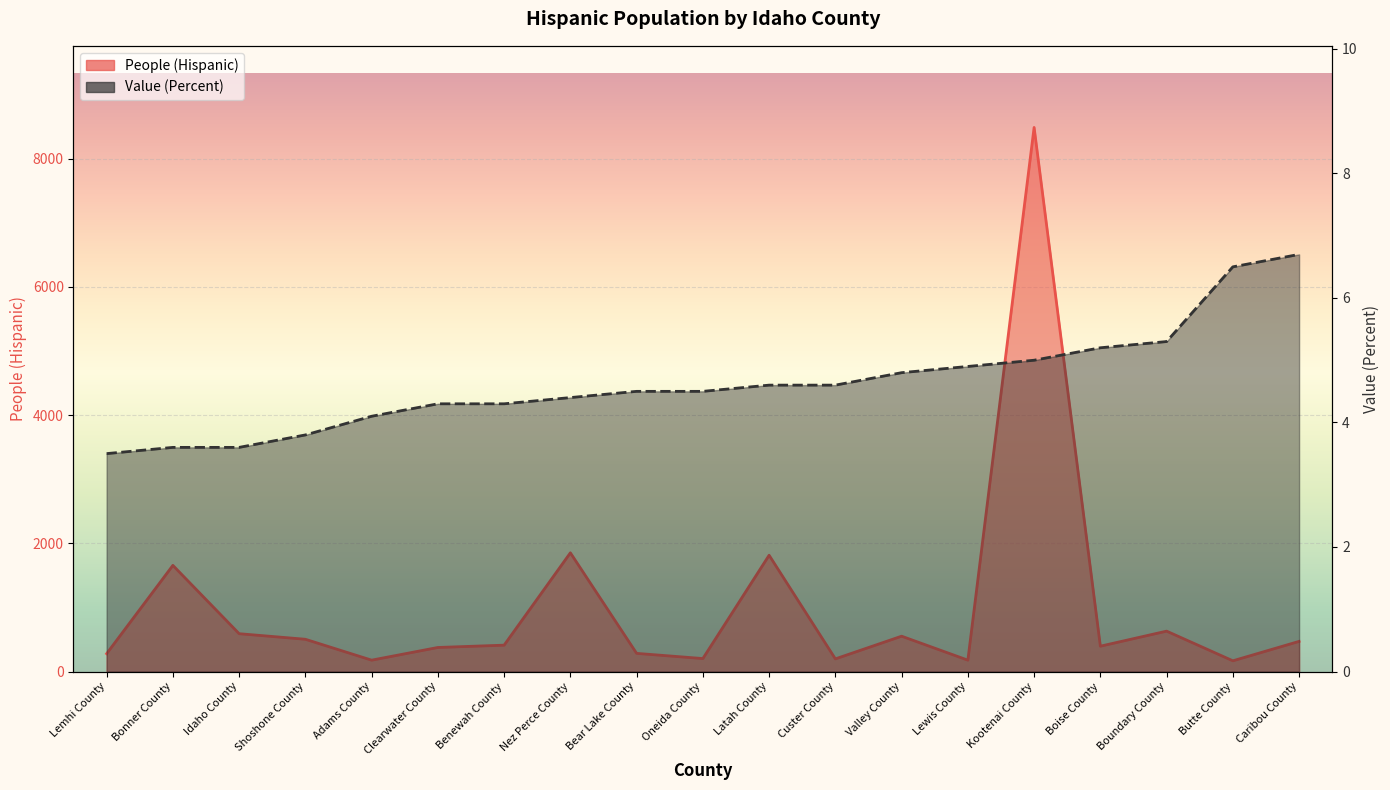

How many data points in Value (Percent) are less than 4?

4